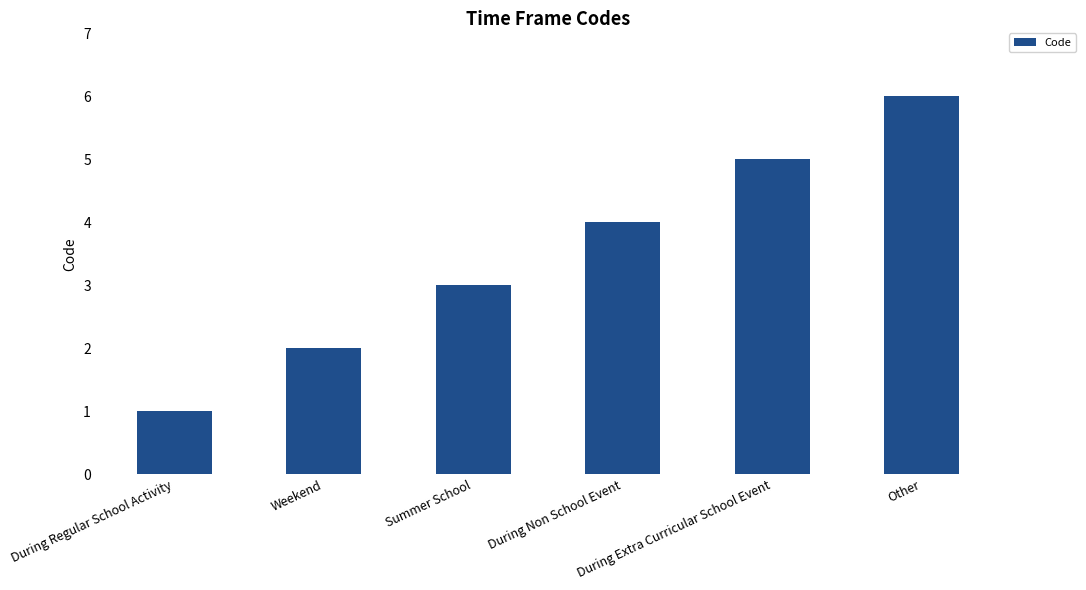

What is the greatest value displayed?

6